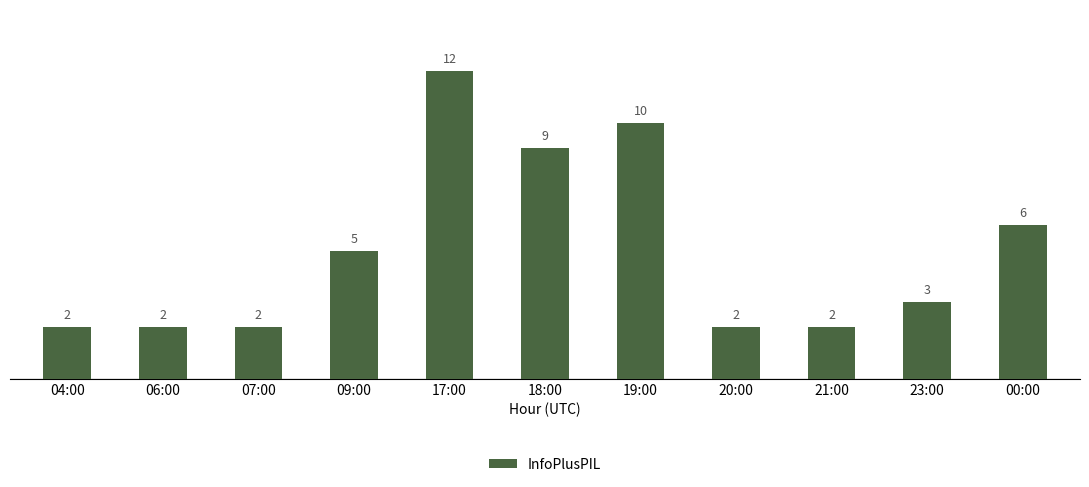

At which label is the value closest to 7?

00:00